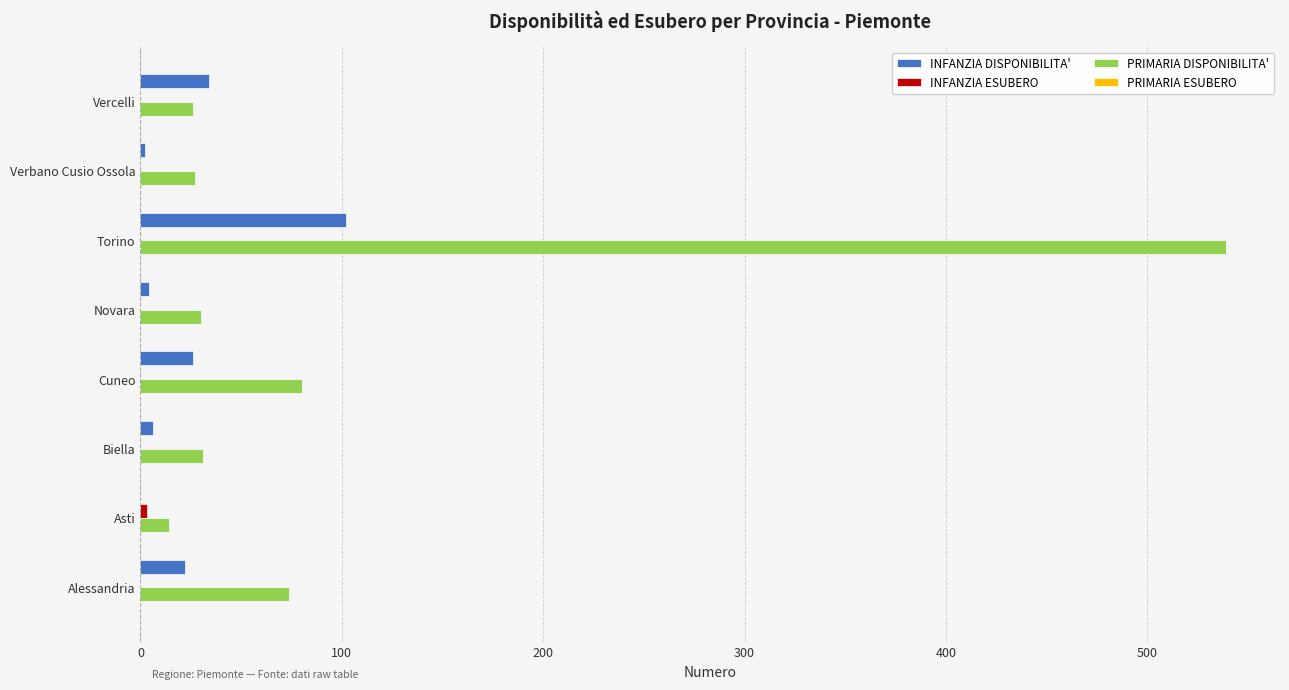

True or false: PRIMARIA DISPONIBILITA' has a value of 48 at Verbano Cusio Ossola.

False